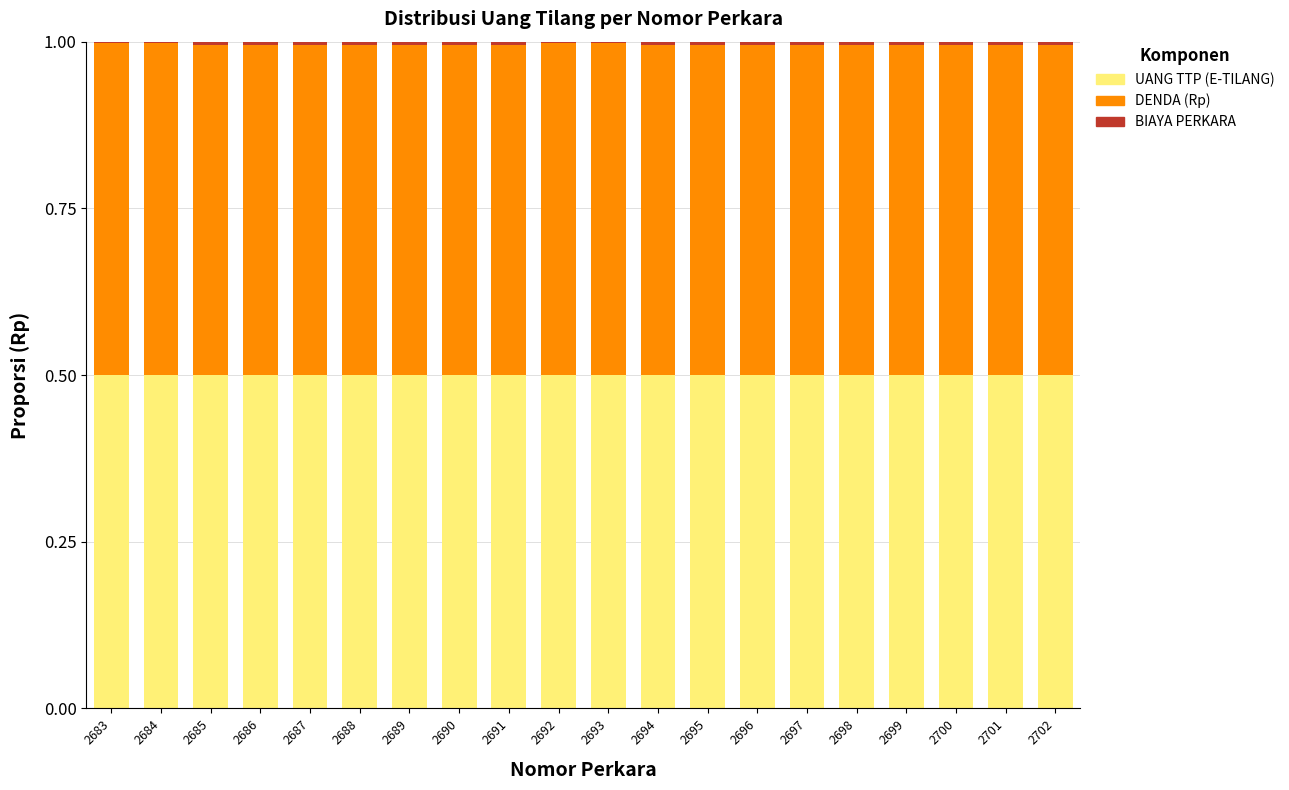

True or false: UANG TTP (E-TILANG) has a value of 0.5 at 2693.

True